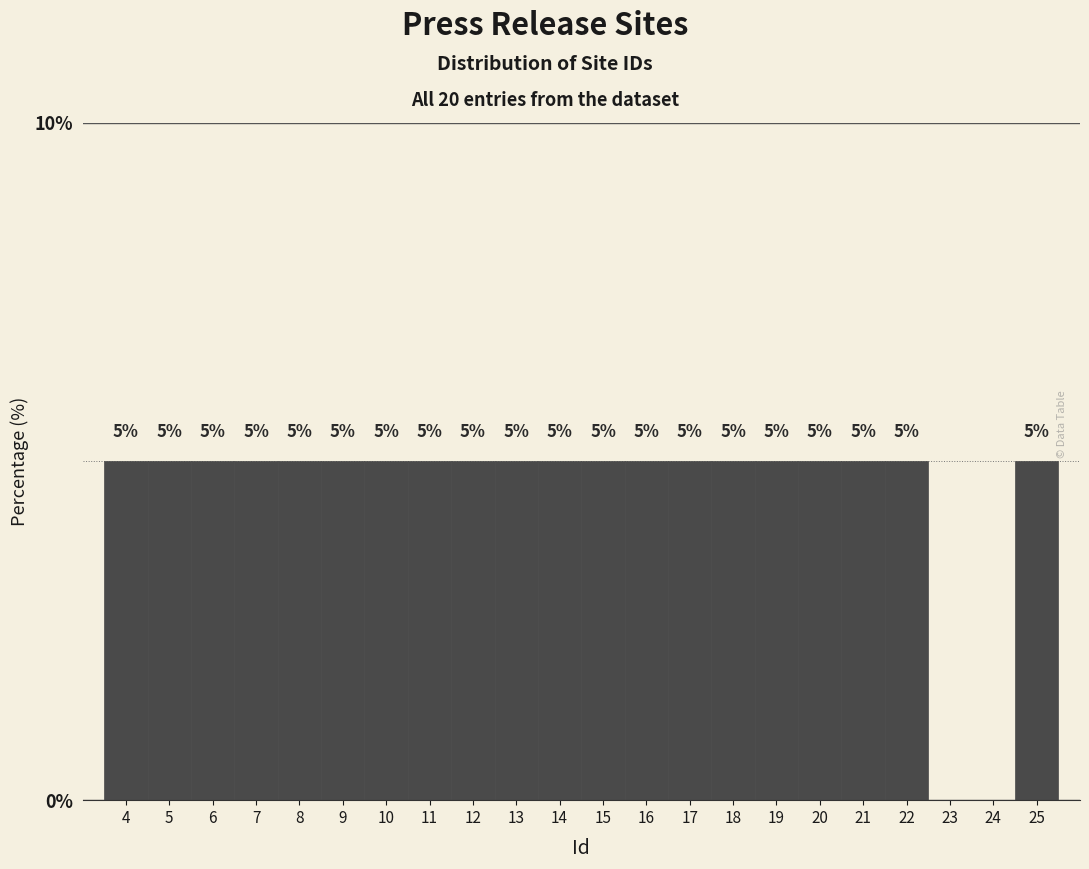

Reading left to right, list all the values displayed in this chart.

4=5	5=5	6=5	7=5	8=5	9=5	10=5	11=5	12=5	13=5	14=5	15=5	16=5	17=5	18=5	19=5	20=5	21=5	22=5	23=0	24=0	25=5